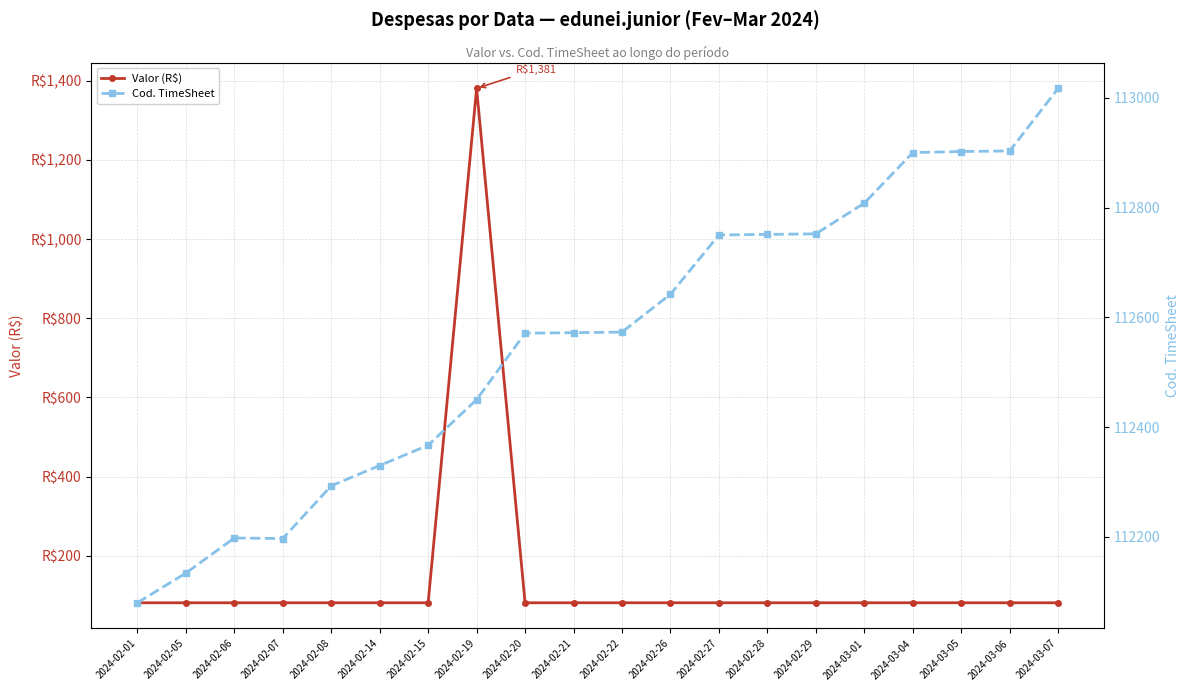

How many interior local peaks does the Cod. TimeSheet series have?

1